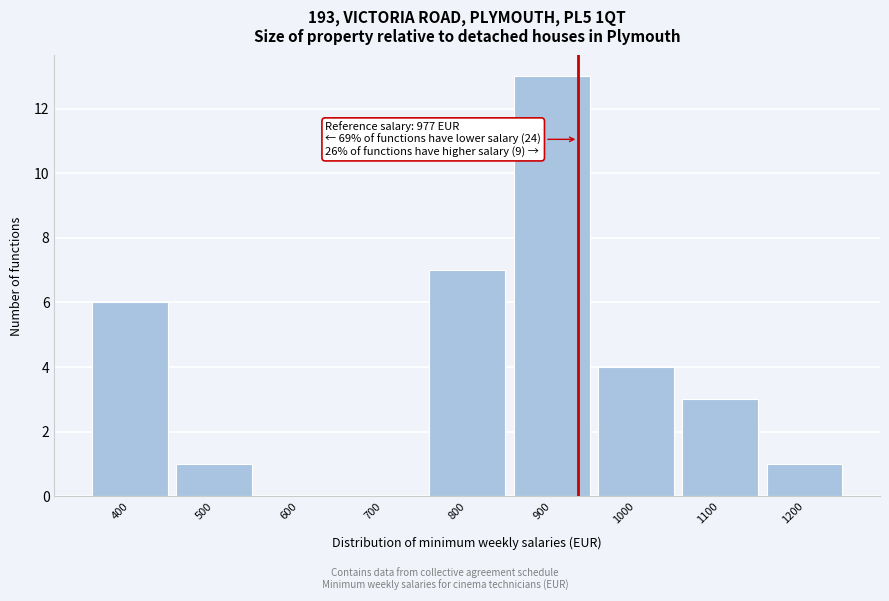

Reading left to right, extract all data points from this chart.

400=6	500=1	600=0	700=0	800=7	900=13	1000=4	1100=3	1200=1